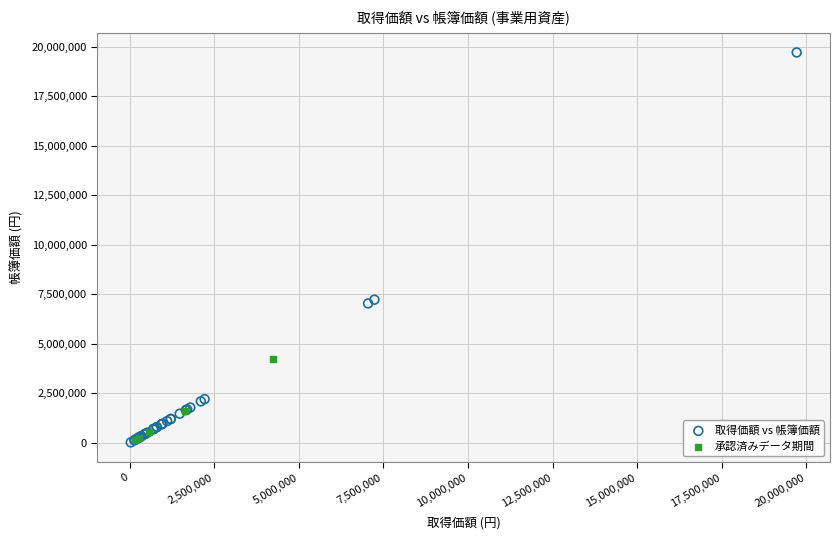

Which series reaches the maximum Y coordinate?

取得価額 vs 帳簿価額